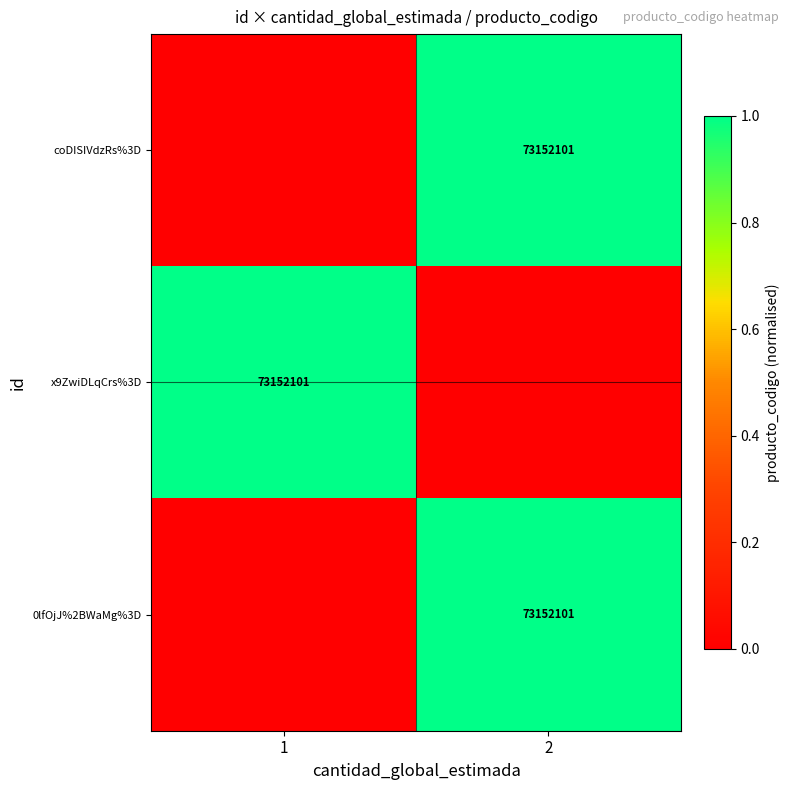

The value of coDISIVdzRs%3D at 2 is 73152101. True or false?

True